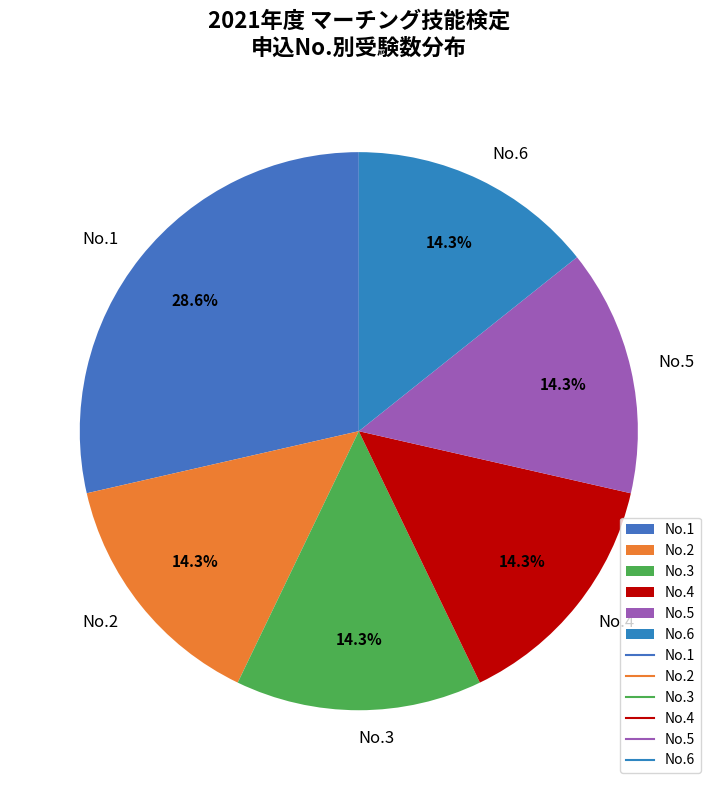

What percentage do No.2 and No.5 together represent?

28.6%